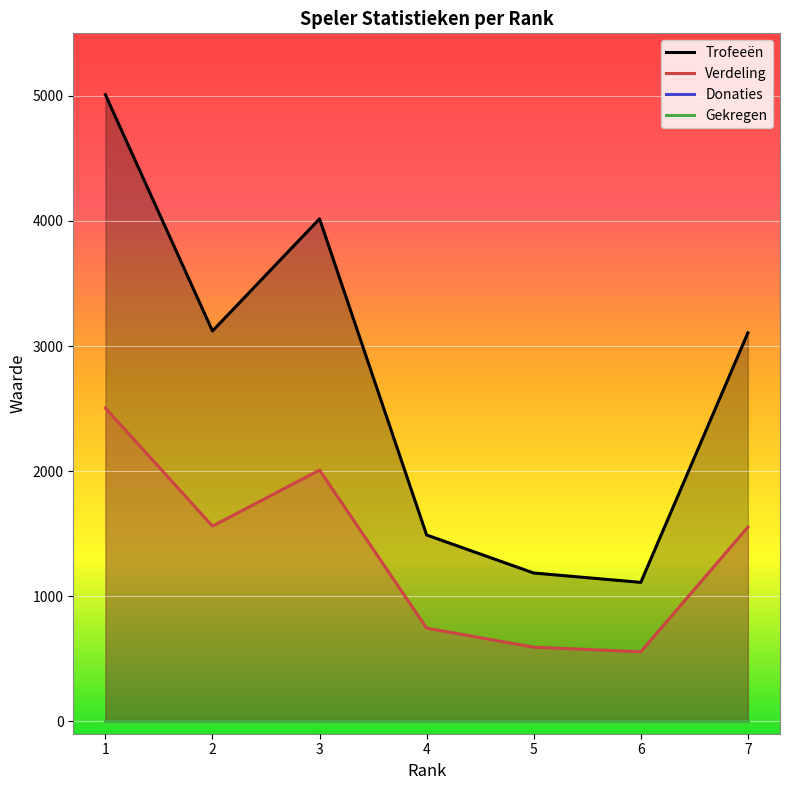

True or false: Donaties has more than 1 interior local peaks.

False